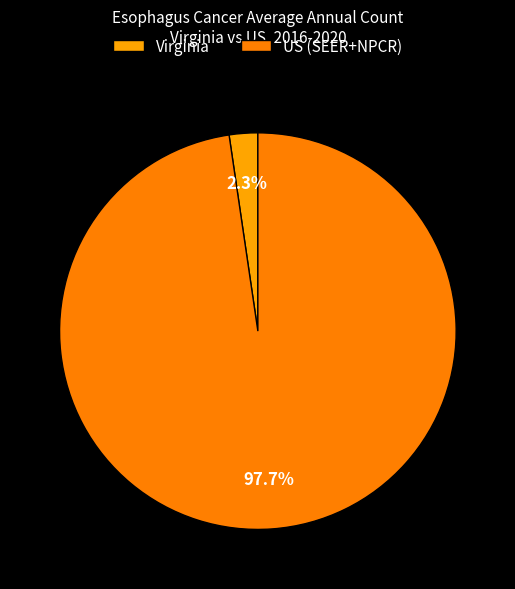

How many segments does this pie chart have?

2